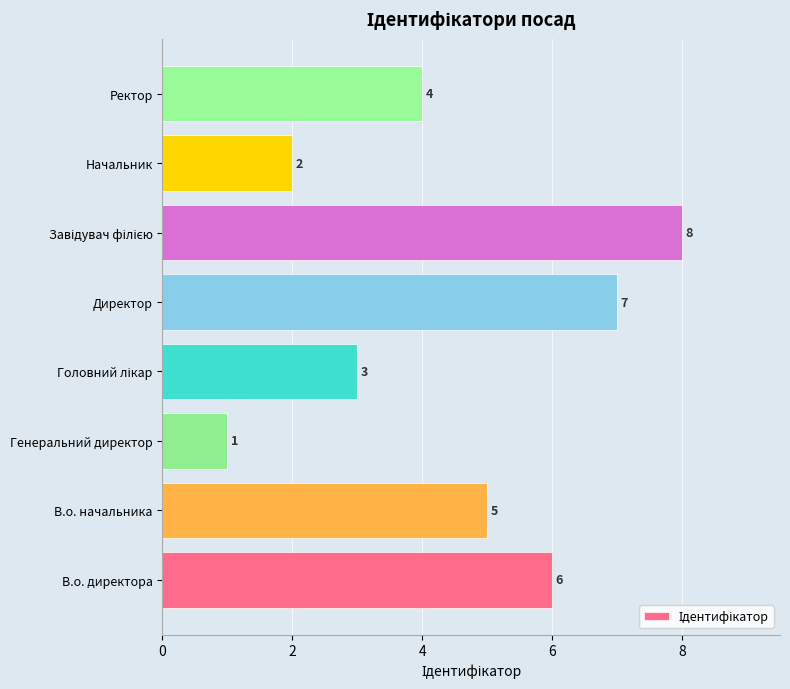

How many values are between 3 and 7?

5